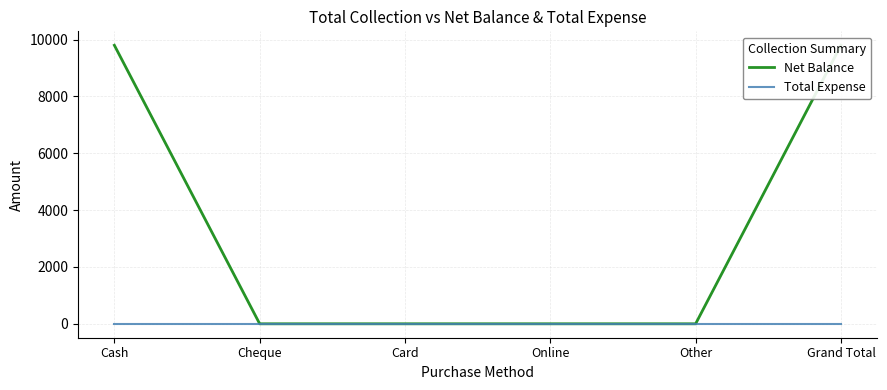

What is the sum of the Net Balance values at Card and Grand Total?

9799